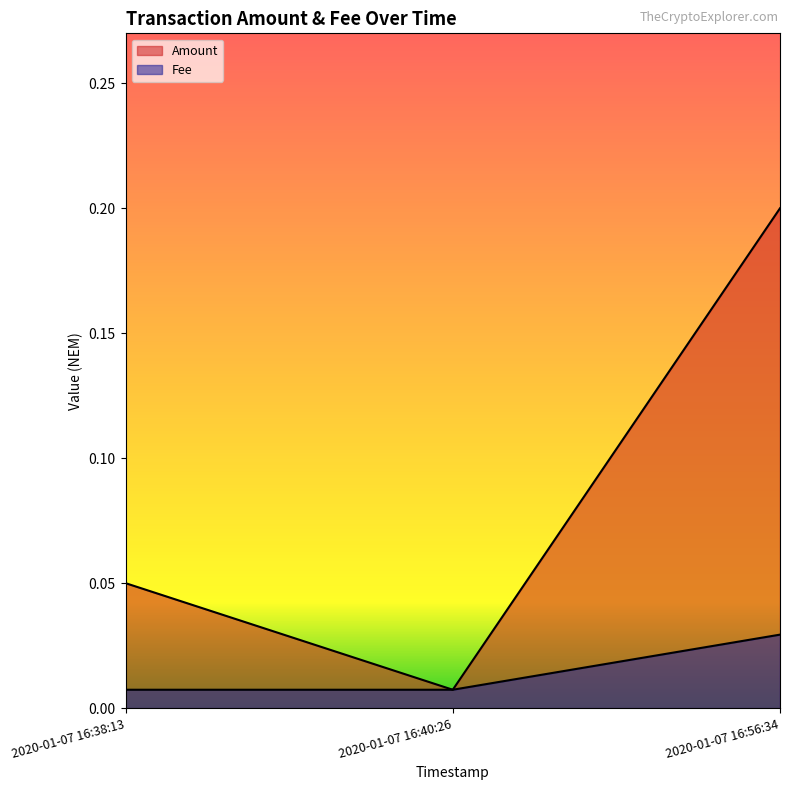

Reading left to right, extract all data points from this chart.

Amount: 2020-01-07 16:38:13=0.1	2020-01-07 16:40:26=0.0	2020-01-07 16:56:34=0.2
Fee: 2020-01-07 16:38:13=0.0	2020-01-07 16:40:26=0.0	2020-01-07 16:56:34=0.0